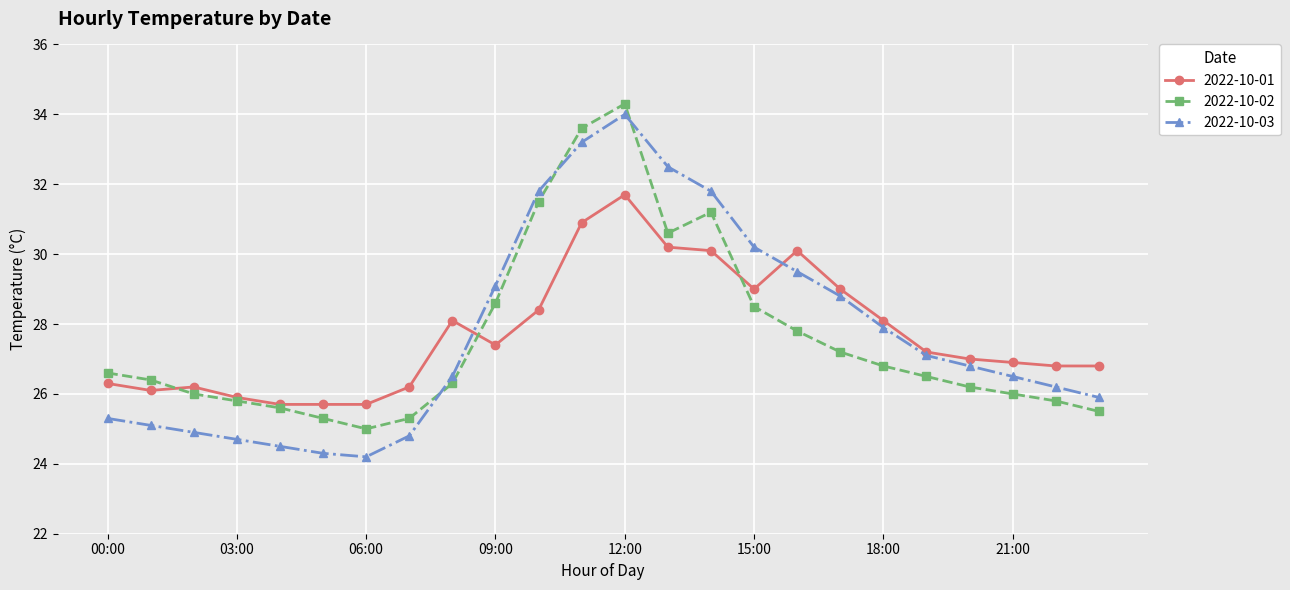

How many data points does each series have?

24